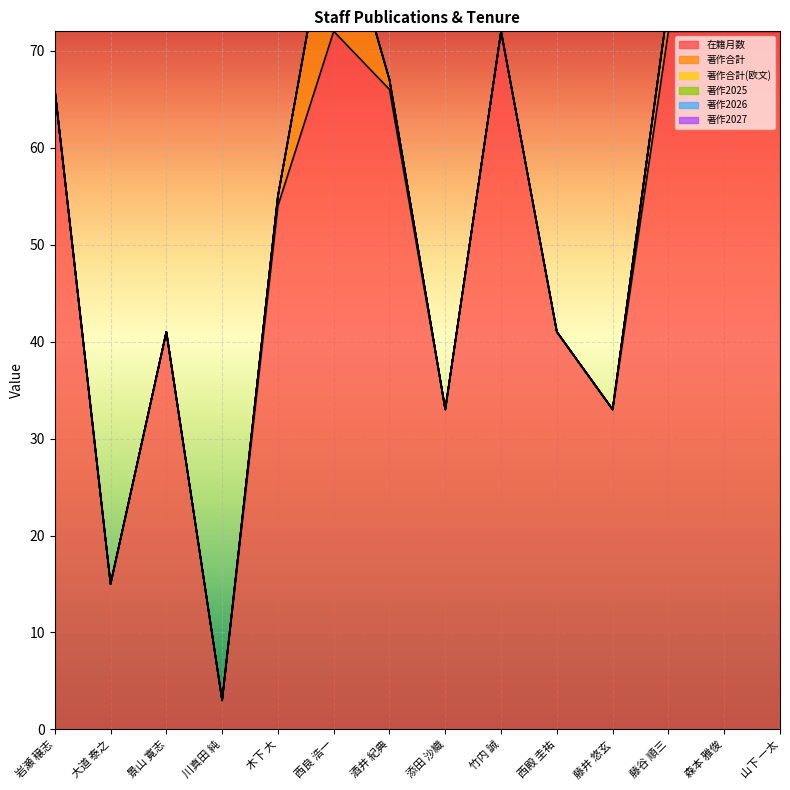

True or false: 著作合計(欧文) and 著作2025 intersect in this chart.

False